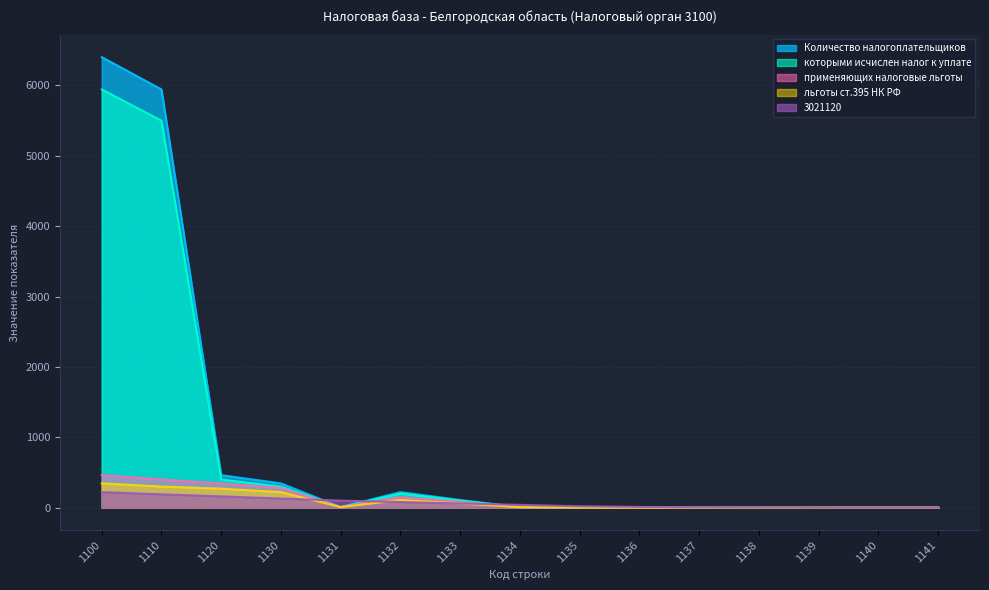

The Количество налогоплательщиков series shows 4400 at 1141. True or false?

False